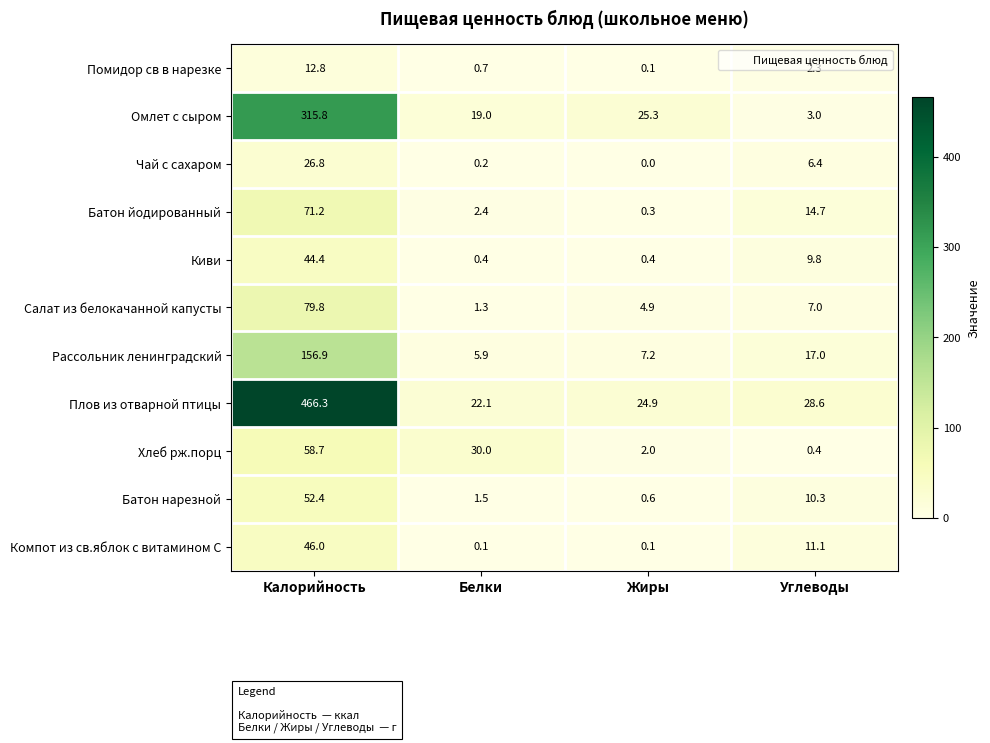

The value of Киви at Жиры is 0.4. True or false?

True